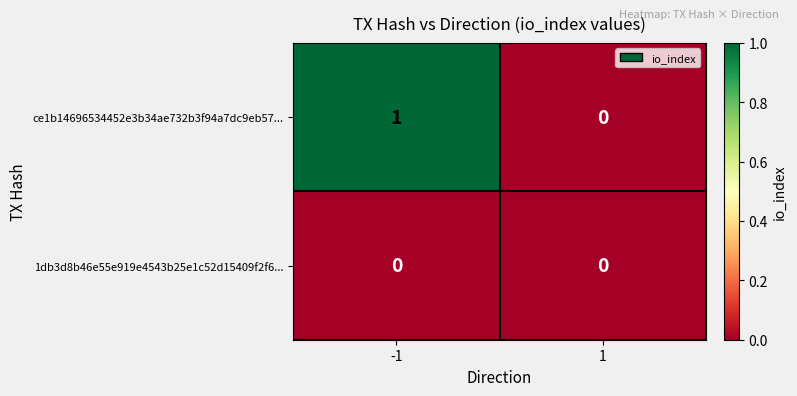

Reading left to right, extract all data points from this chart.

ce1b14696534452e3b34ae732b3f94a7dc9eb57...: -1=1	1=0
1db3d8b46e55e919e4543b25e1c52d15409f2f6...: -1=0	1=0